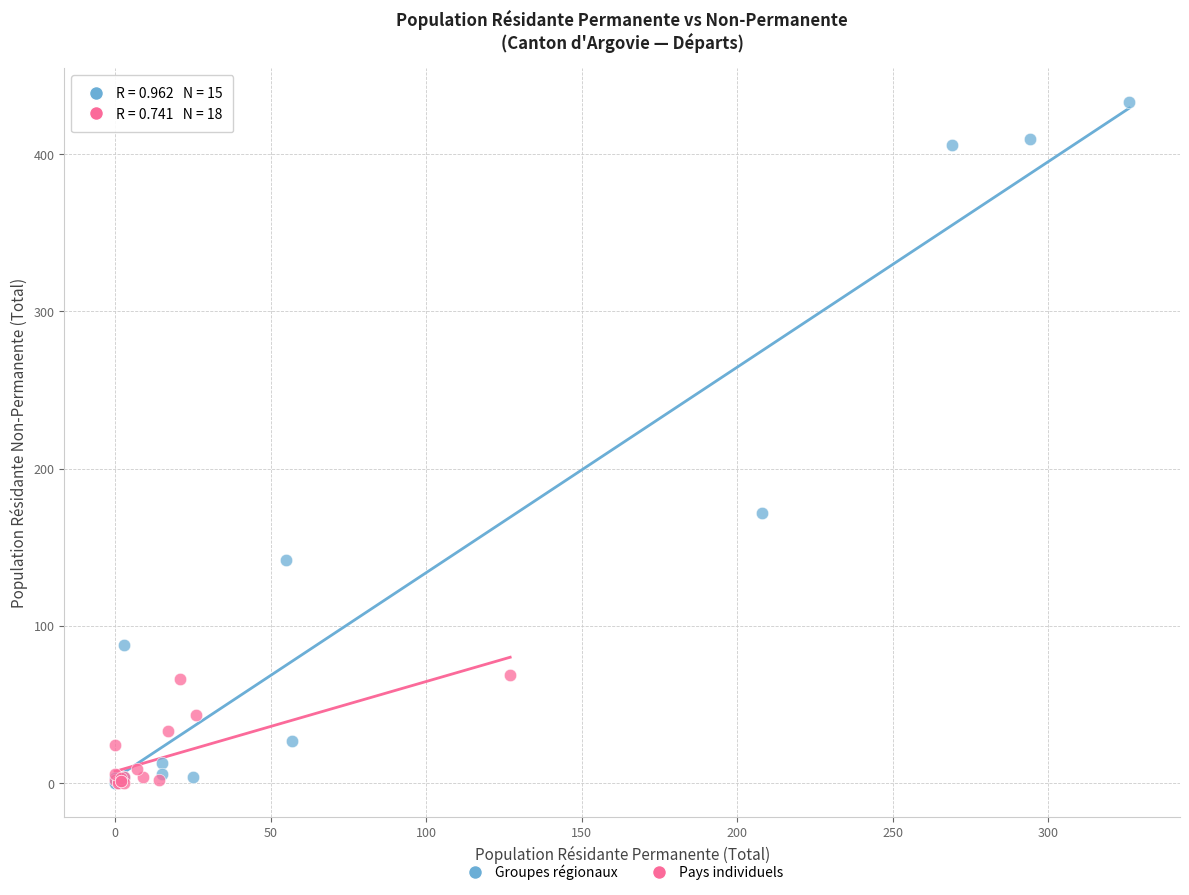

What are all the series names shown in the legend?

Groupes régionaux, Pays individuels